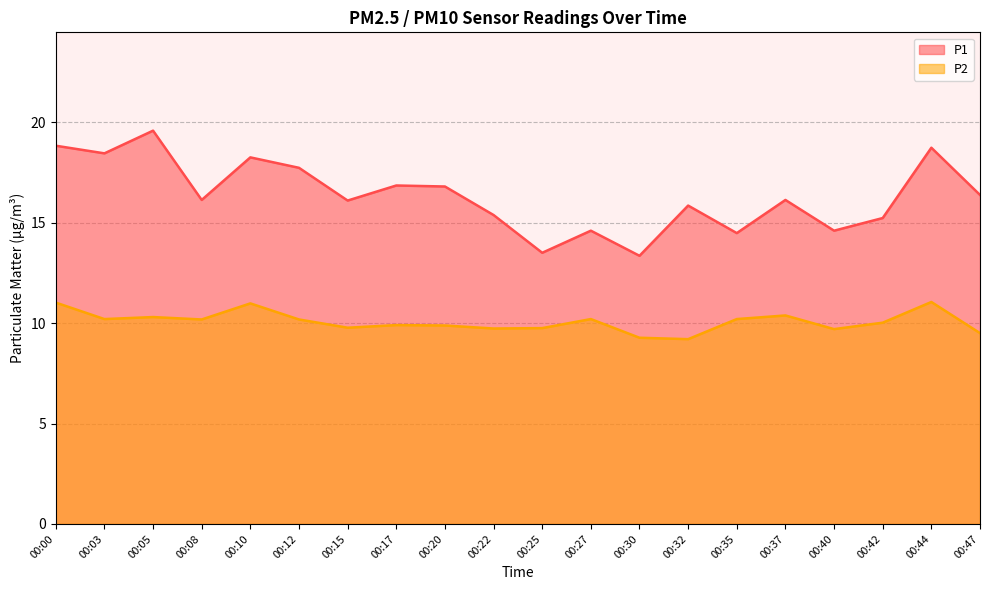

Which series has the largest total across all categories?

P1